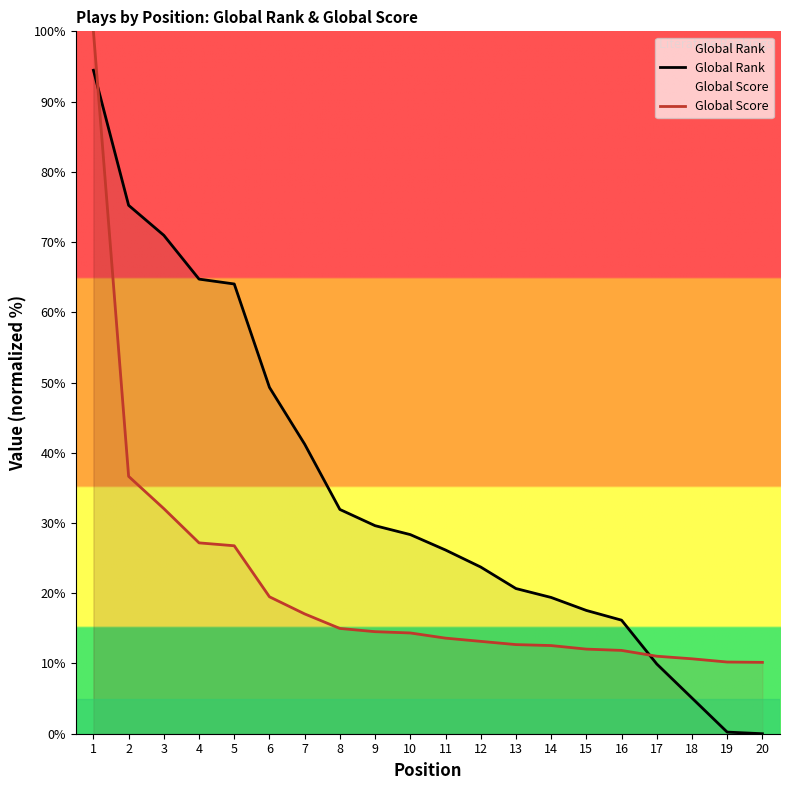

How many data points in Global Rank are less than 28?

10